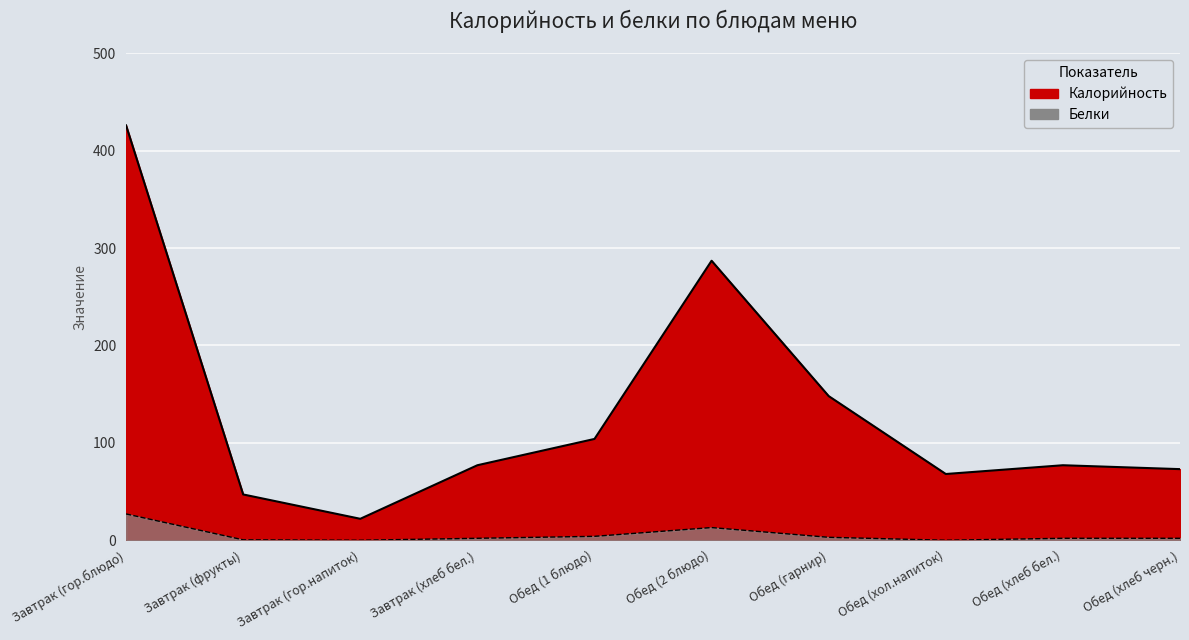

In Белки, how many points are lower than both neighbors (excluding endpoints)?

2